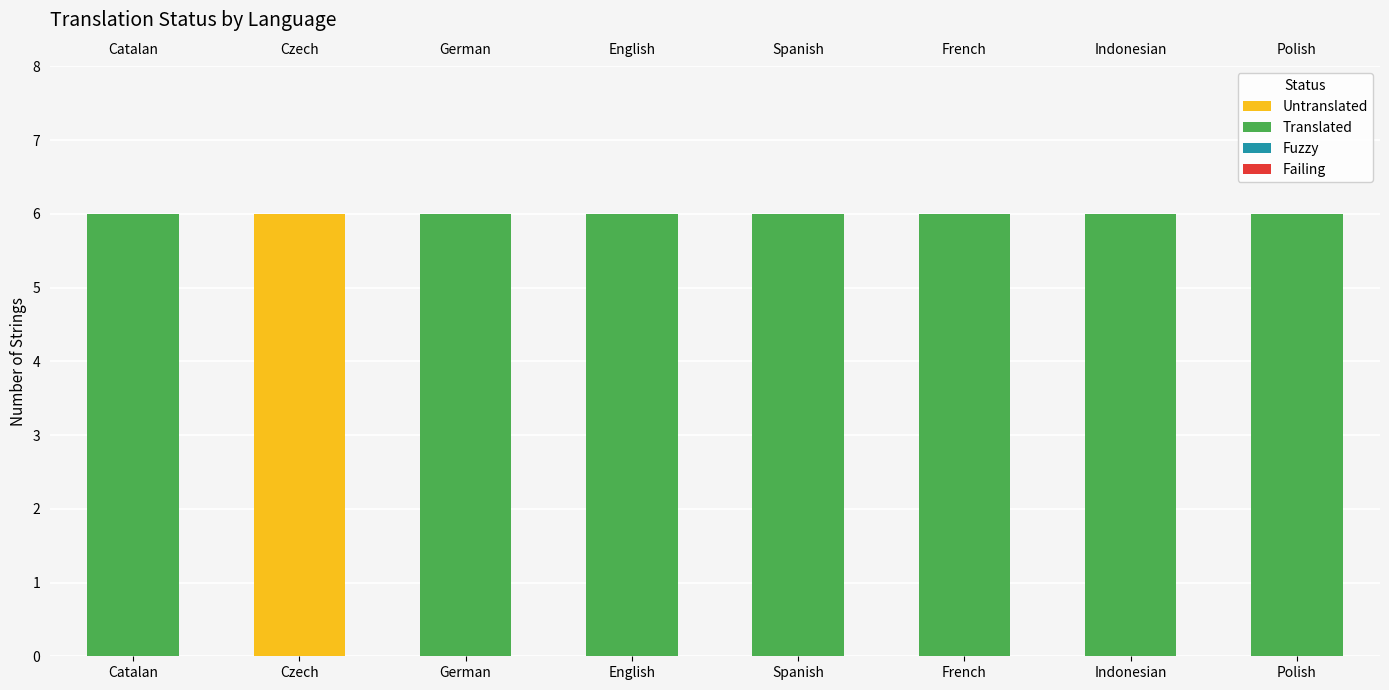

The Failing series shows 0 at Polish. True or false?

True